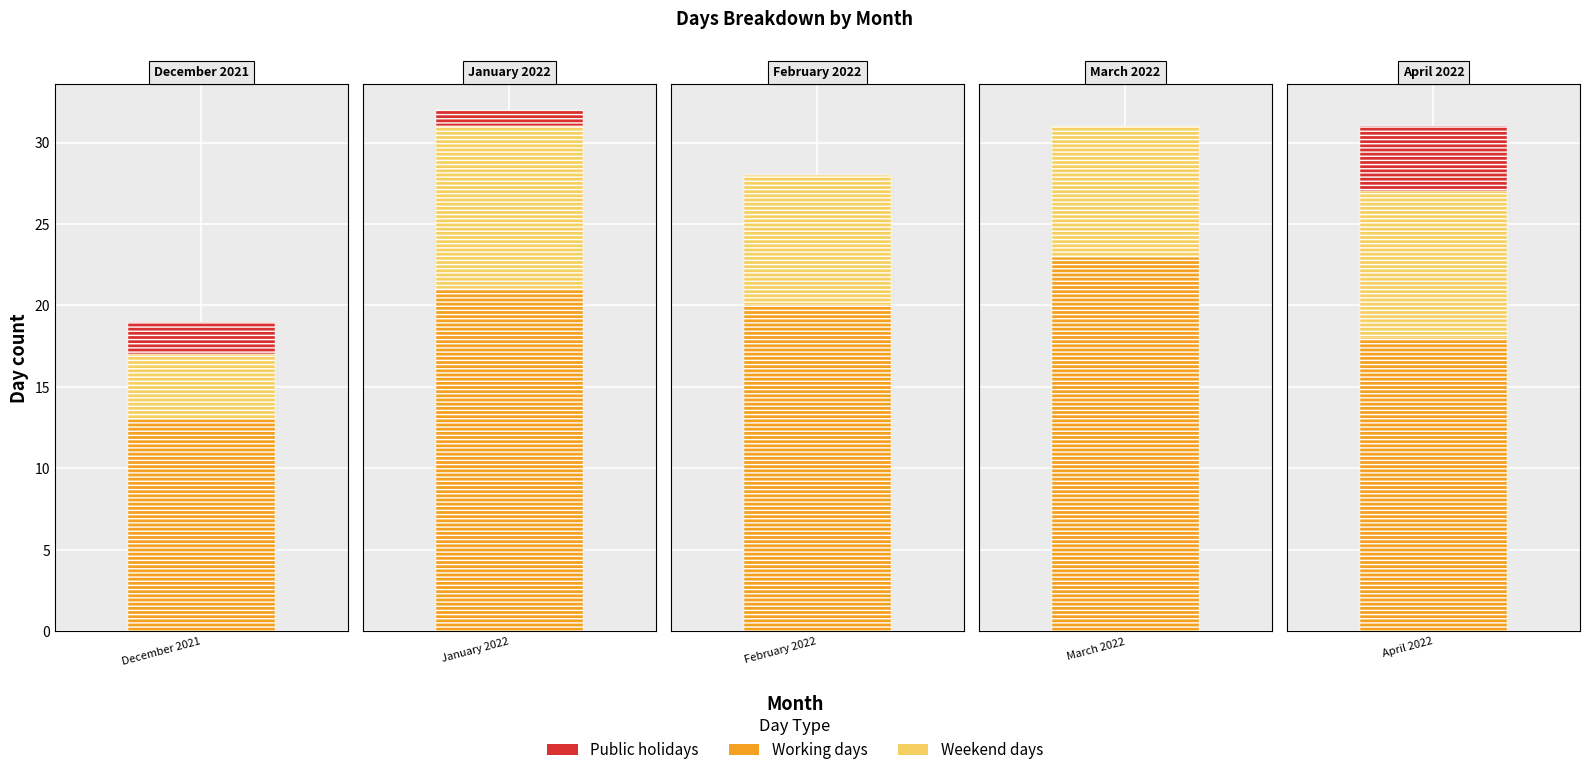

Count the Working days values in the range 18 to 21.

3